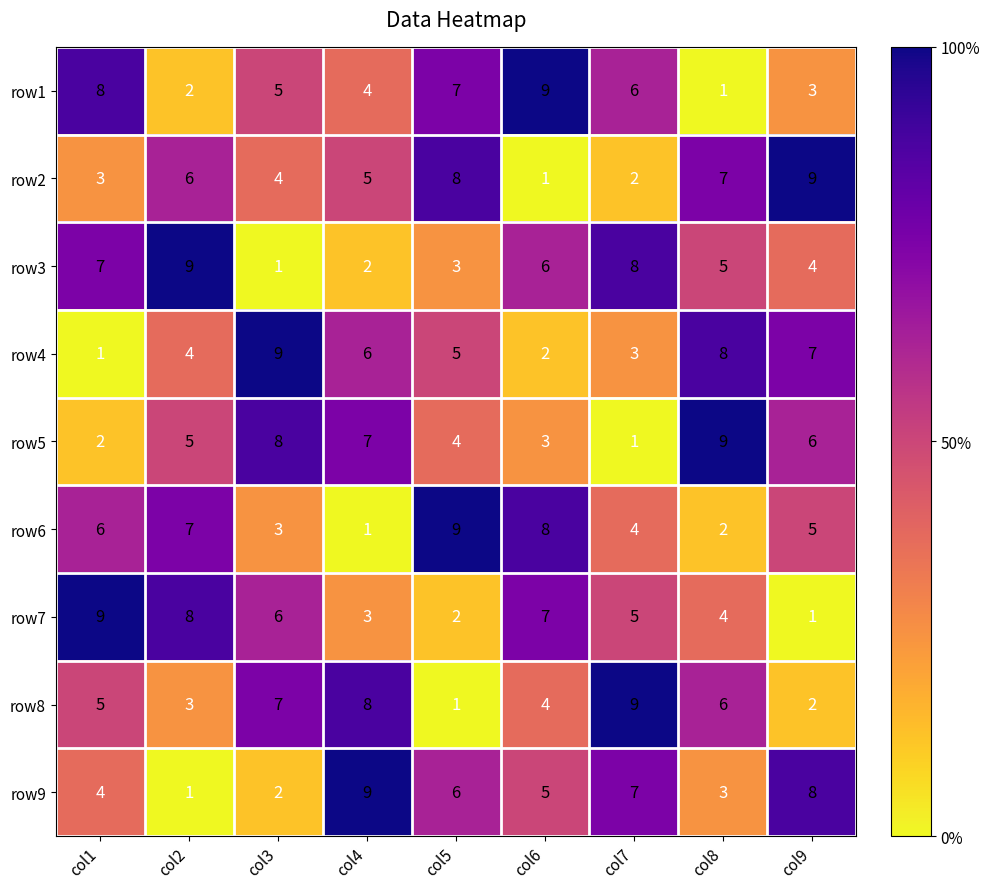

At col5, list the series in order from smallest to largest.

row8, row7, row3, row5, row4, row9, row1, row2, row6